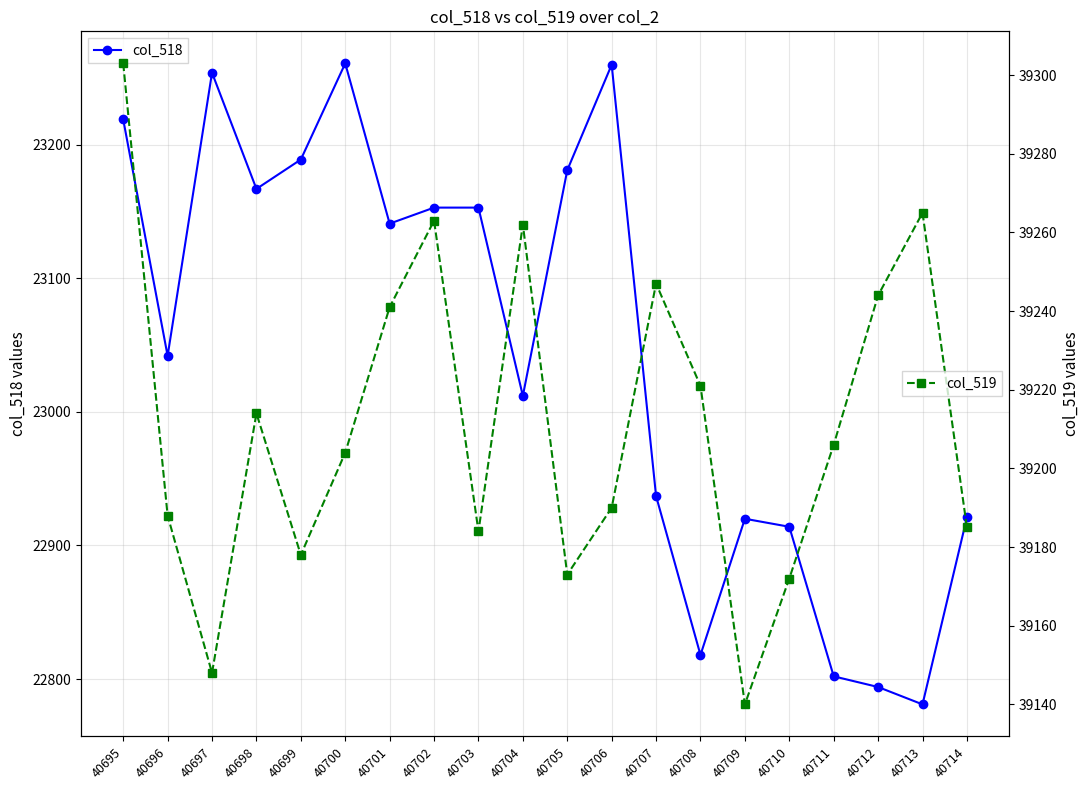

Which series has the largest total across all categories?

col_519